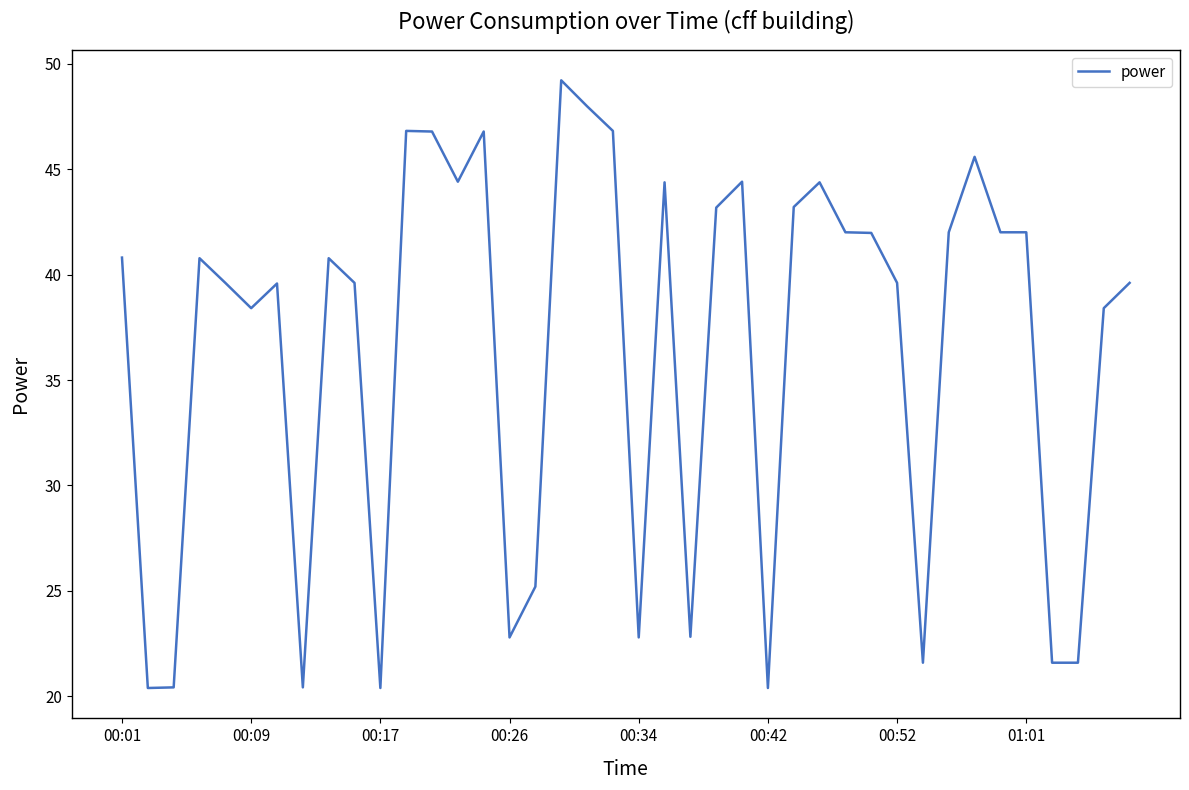

How many lines are shown in the chart?

1